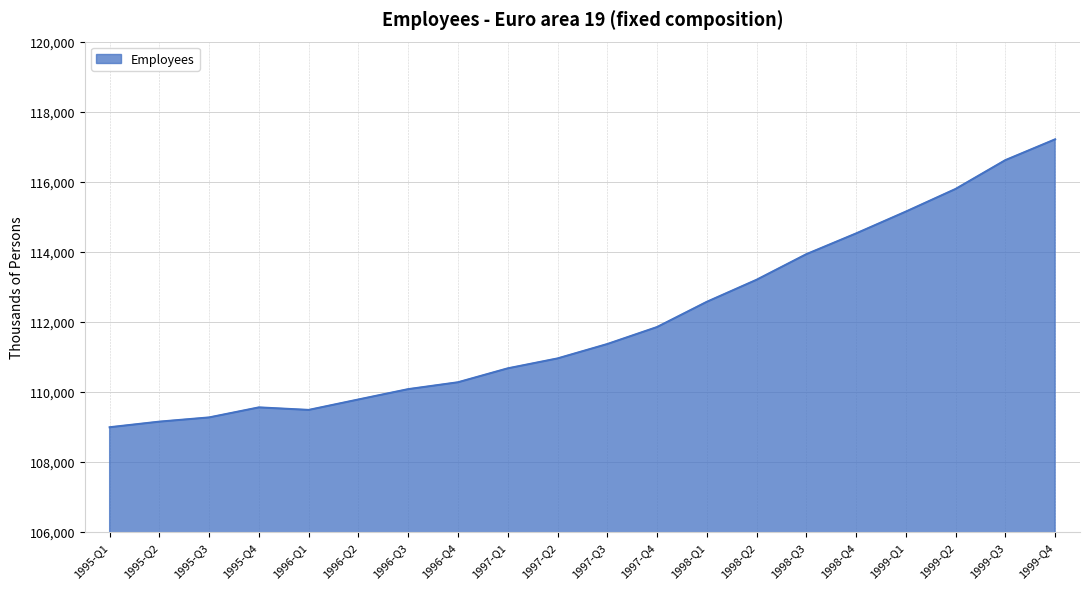

The value at 1995-Q2 is 109143.9. True or false?

True